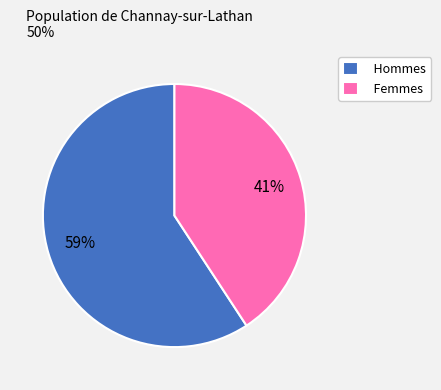

How many segments does this pie chart have?

2